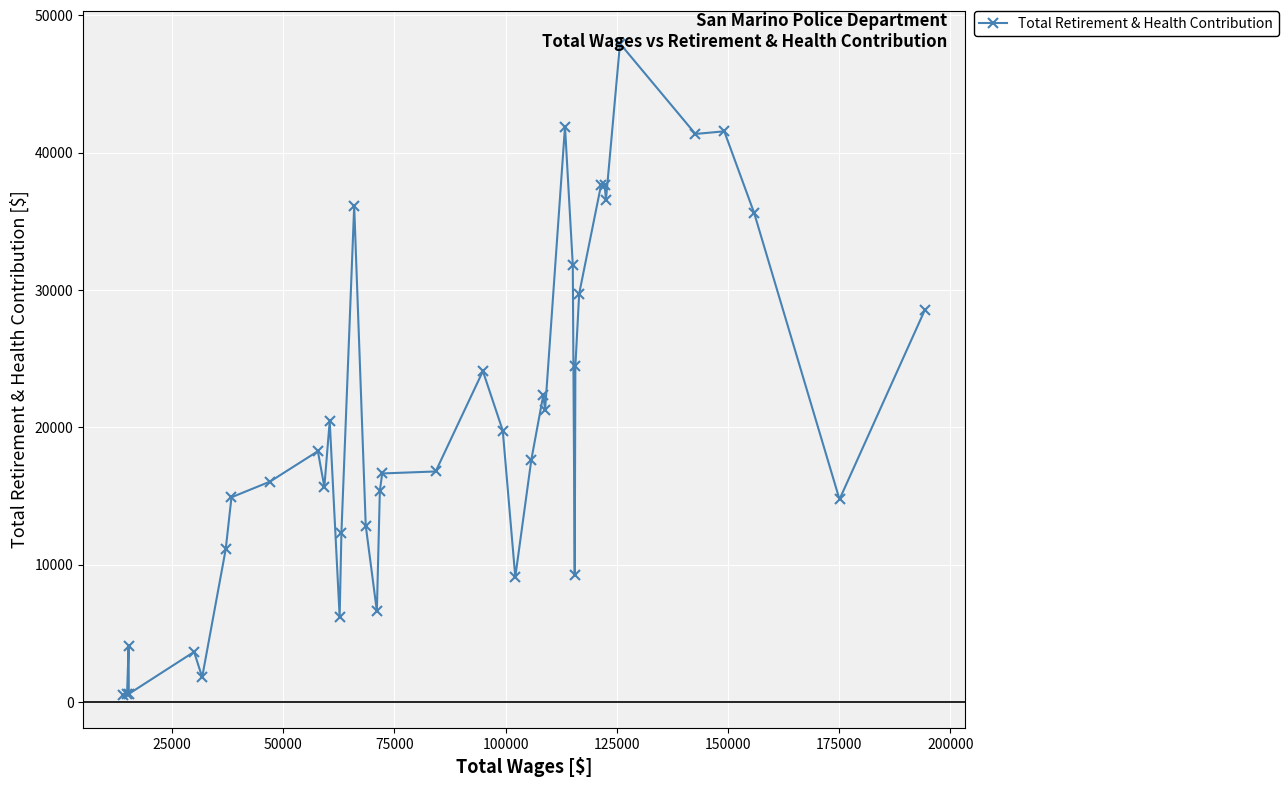

True or false: the data has more than 2 interior local peaks.

True